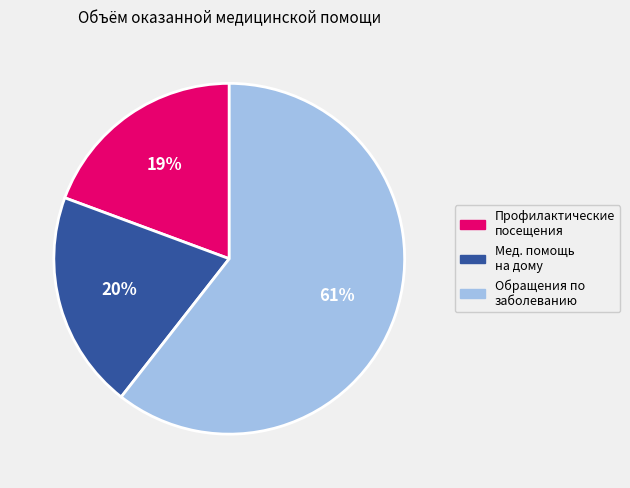

Is there any slice that represents more than half of the pie?

Yes